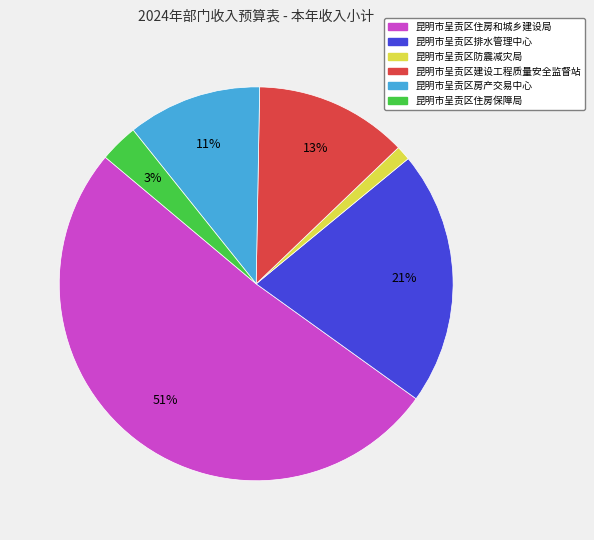

Which has a higher value, 昆明市呈贡区排水管理中心 or 昆明市呈贡区住房保障局?

昆明市呈贡区排水管理中心